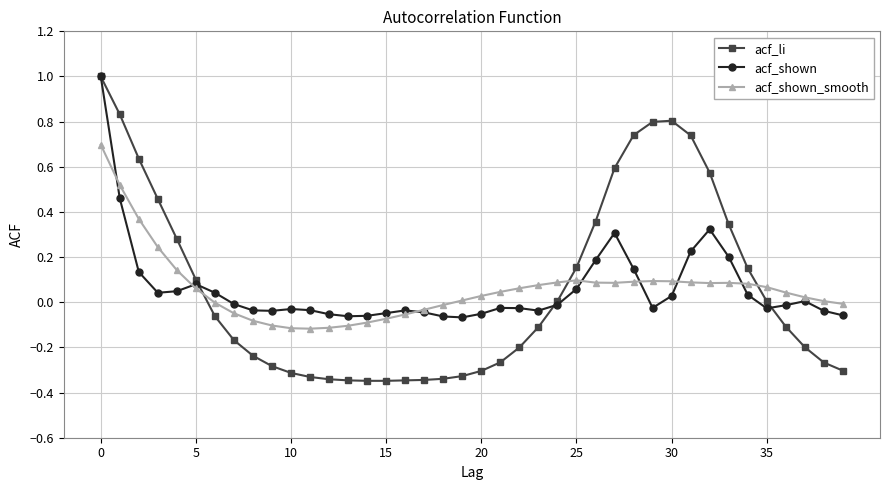

What is the greatest value displayed?

1.0